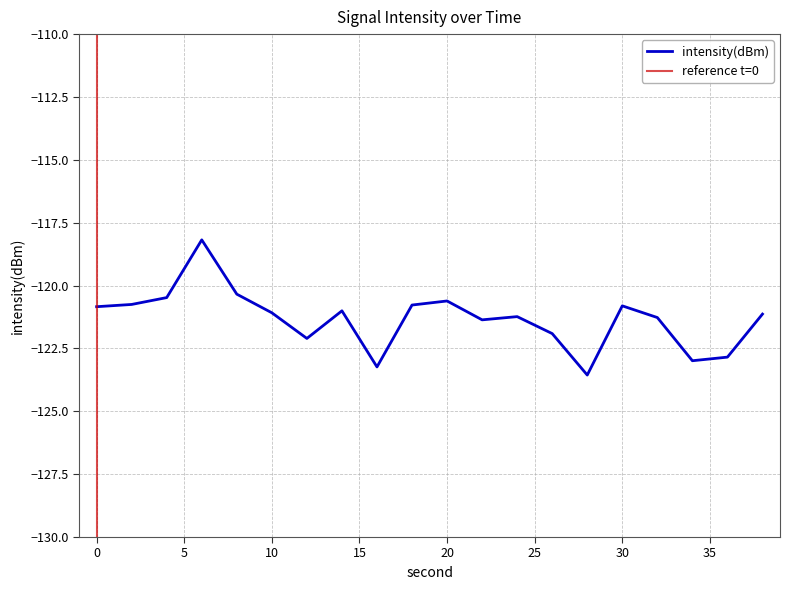

What is the approximate value at 14?

-121.0